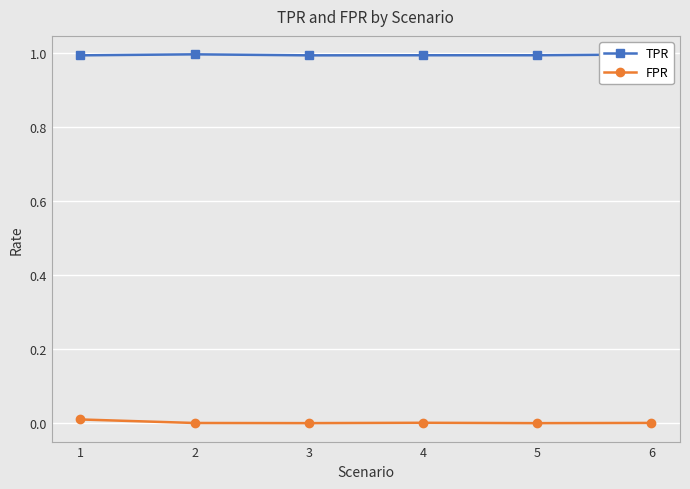

Rank the series at 1 from lowest to highest value.

FPR, TPR